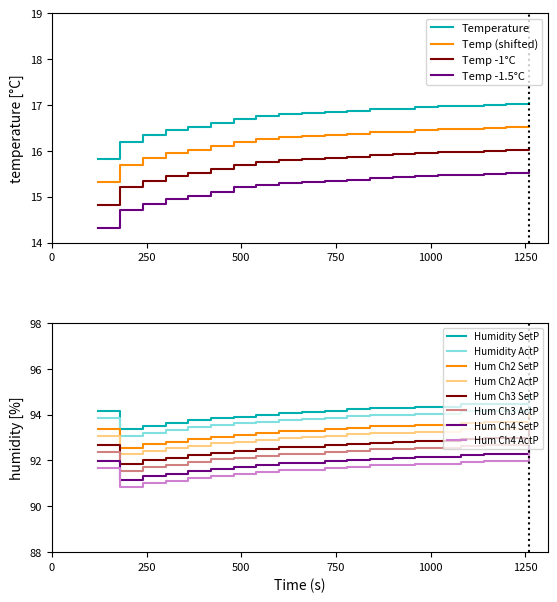

Is it true that humidity equals 93.4 at 01:00?

True